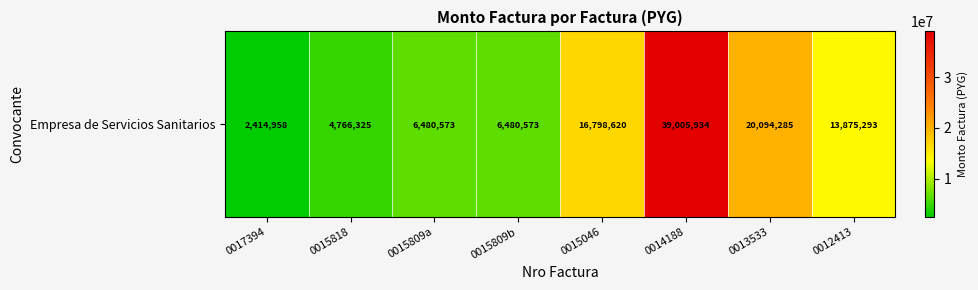

At which label is the value closest to 20710446?

0013533